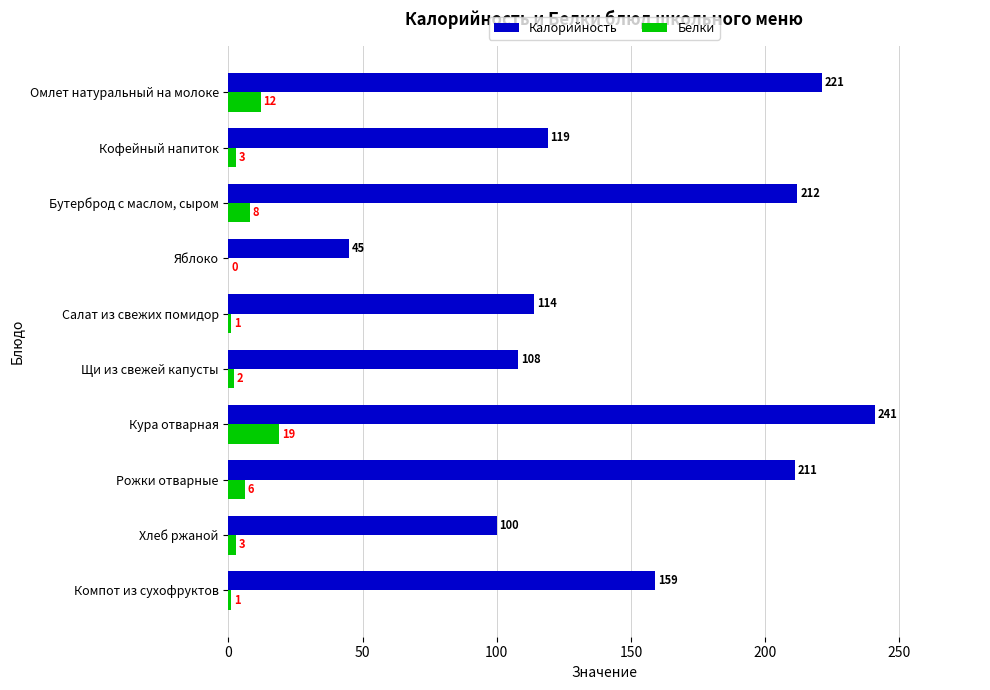

What is the maximum value shown in the chart?

241